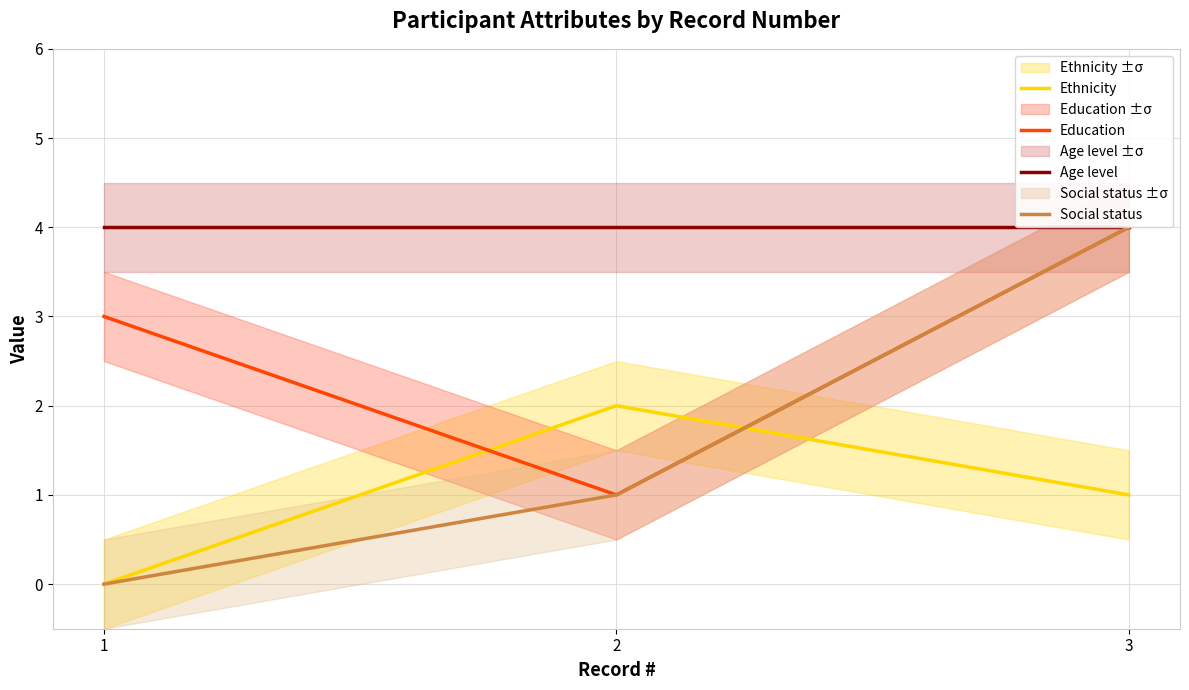

How many series are shown in this chart?

4